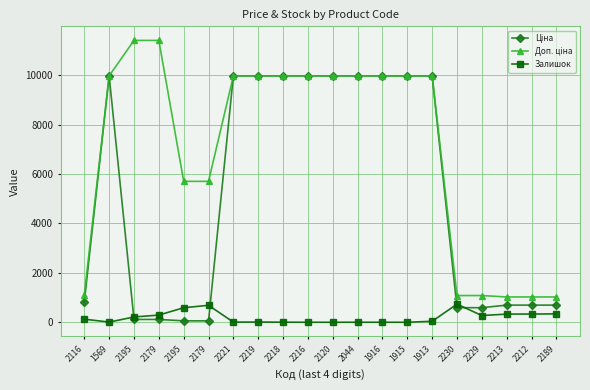

True or false: Ціна and Доп. ціна intersect in this chart.

False